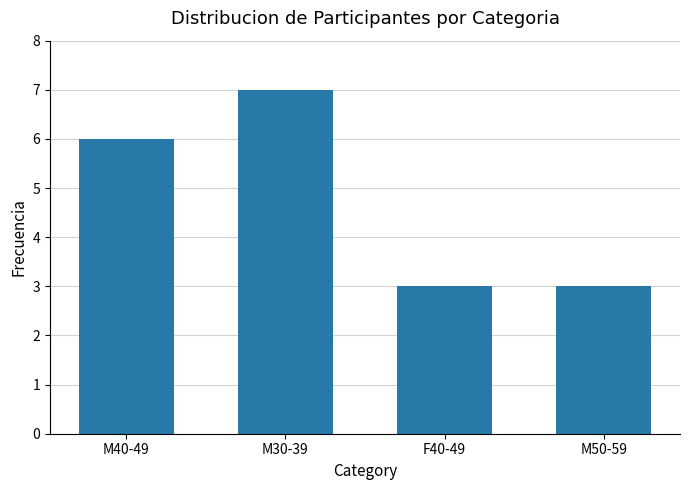

Where is the data nearest to the value 5?

M40-49